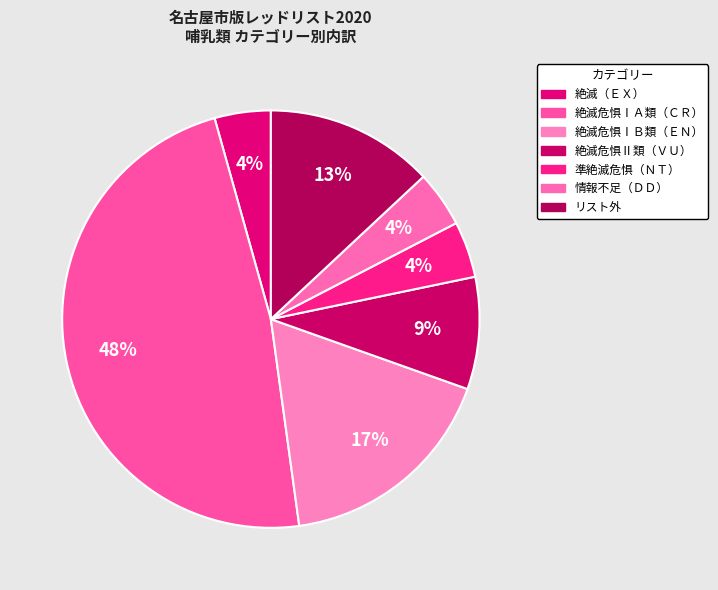

What is the smallest slice in the pie chart?

絶滅（ＥＸ）